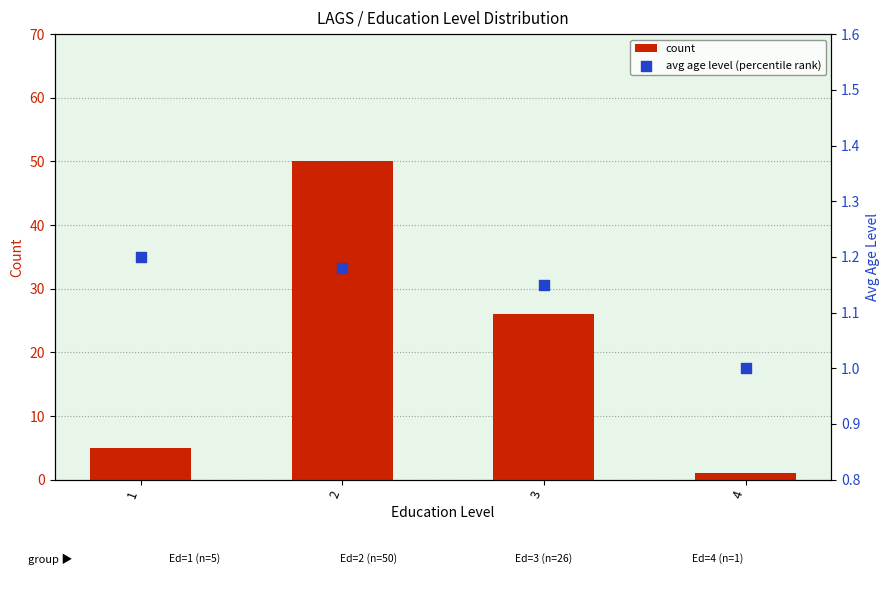

At which category is the sum across all series the highest?

2